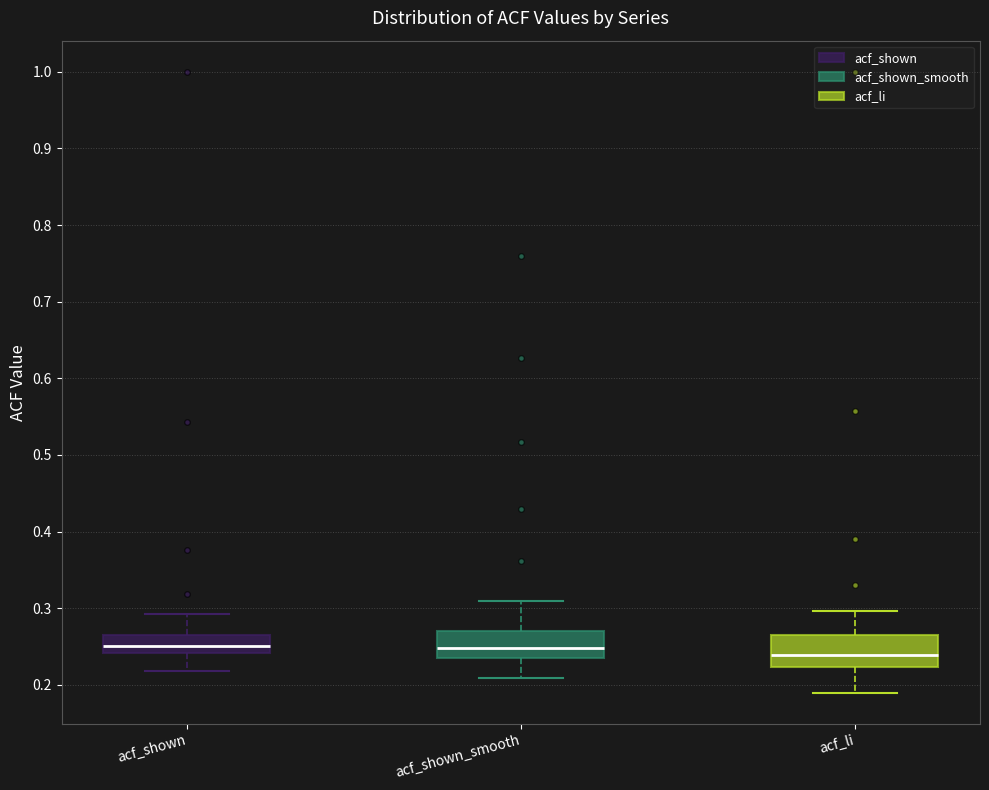

Reading left to right, read every box against the y-axis: the position of its median line, the range the box covers, and the ends of its whiskers. The values are not printed on the chart, so give them approximately, as read against the axis.

acf_shown: median 0.25, box 0.24 to 0.26, whiskers 0.22 to 0.29
acf_shown_smooth: median 0.25, box 0.24 to 0.27, whiskers 0.21 to 0.31
acf_li: median 0.24, box 0.22 to 0.26, whiskers 0.19 to 0.30